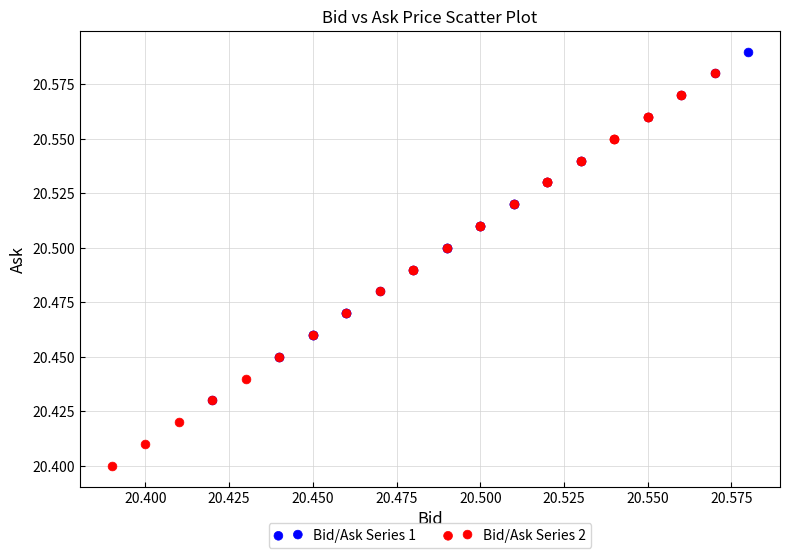

Which series reaches the minimum Y coordinate?

Bid/Ask Series 2